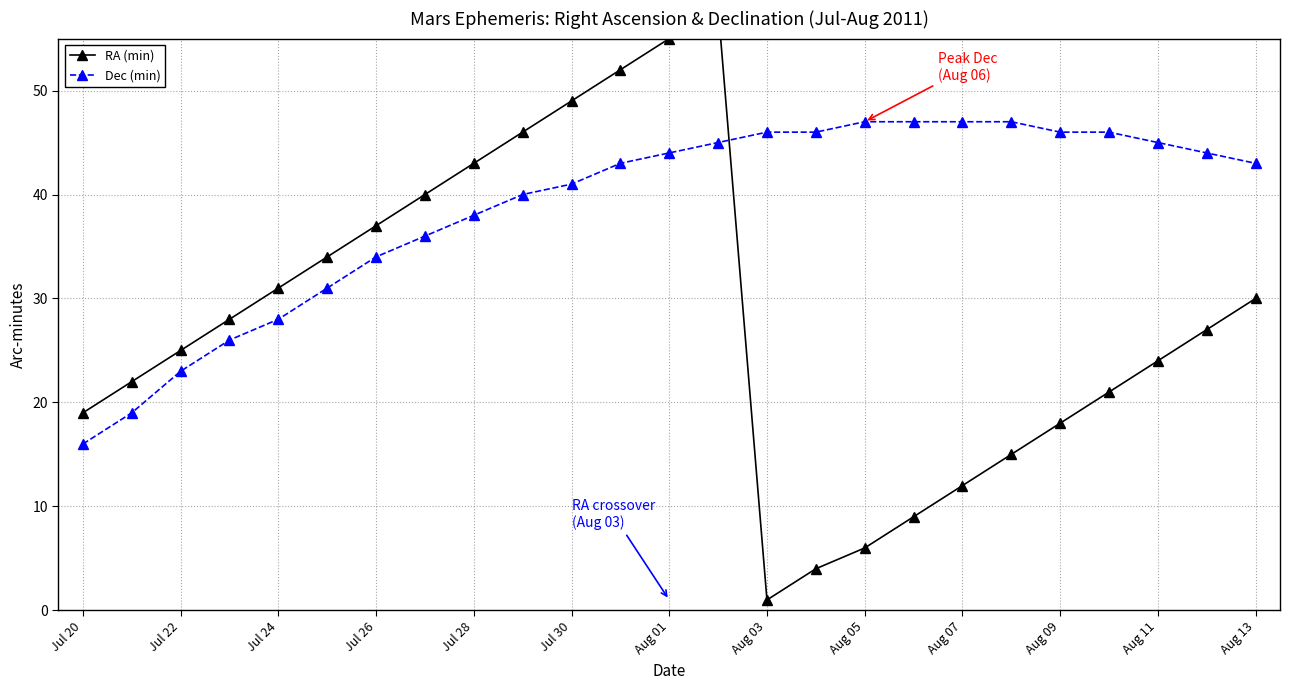

What is the highest value of the RA (min) series?

58